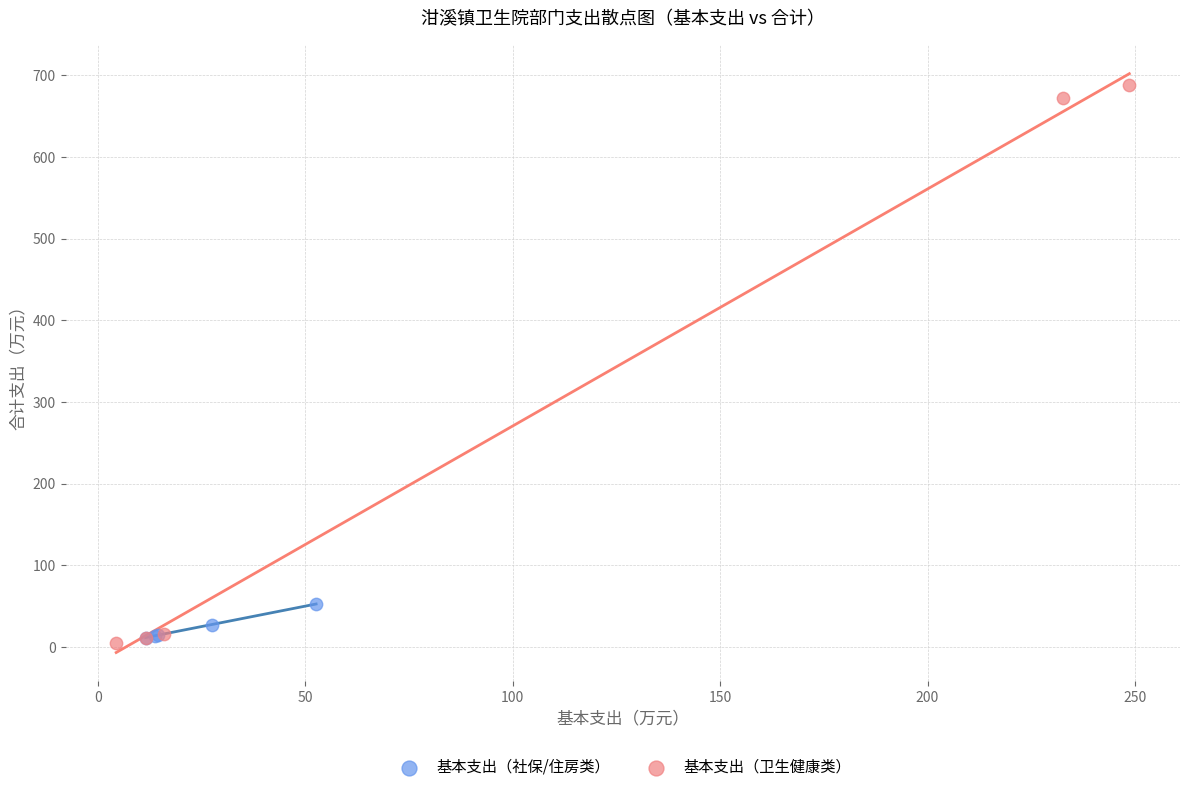

Which series has the largest Y range (max minus min)?

基本支出（卫生健康类）